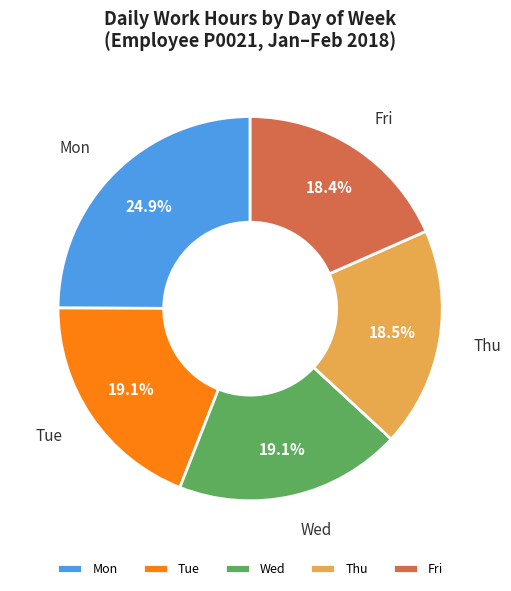

What is the ratio of the value at Wed to the value at Thu?

1.0